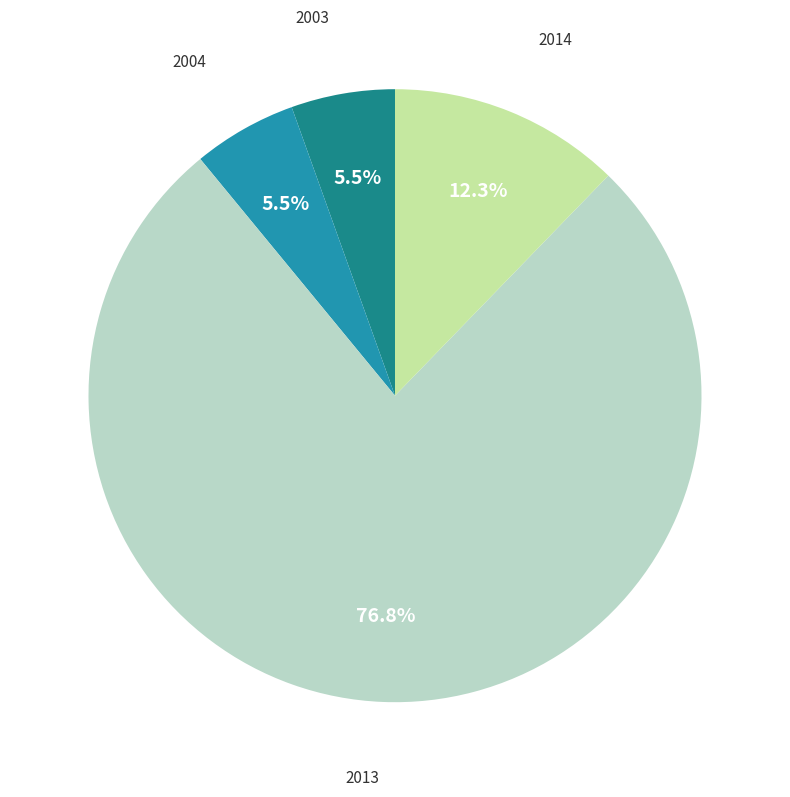

Is there any slice that represents more than half of the pie?

Yes